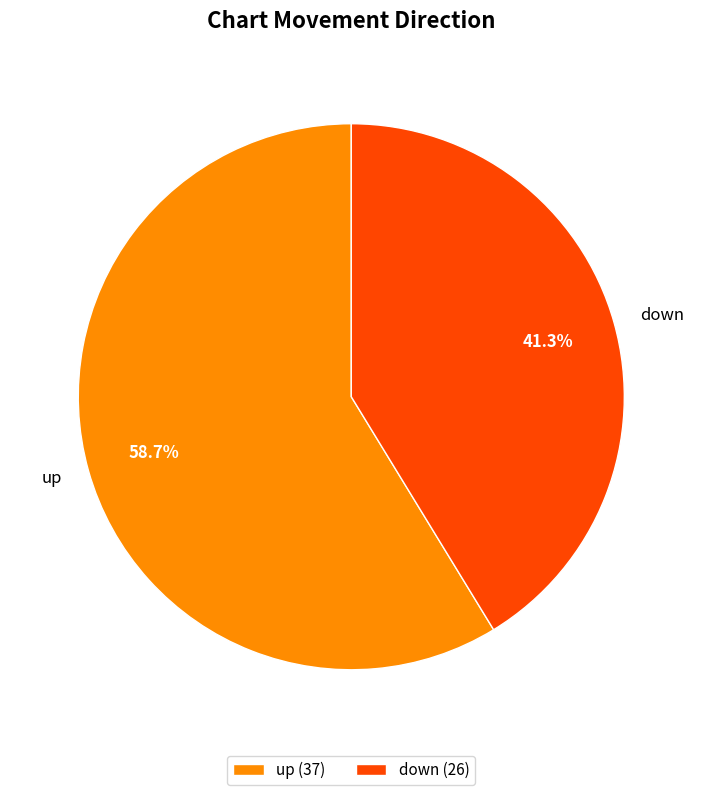

Combined, do up and down account for over 50%?

Yes